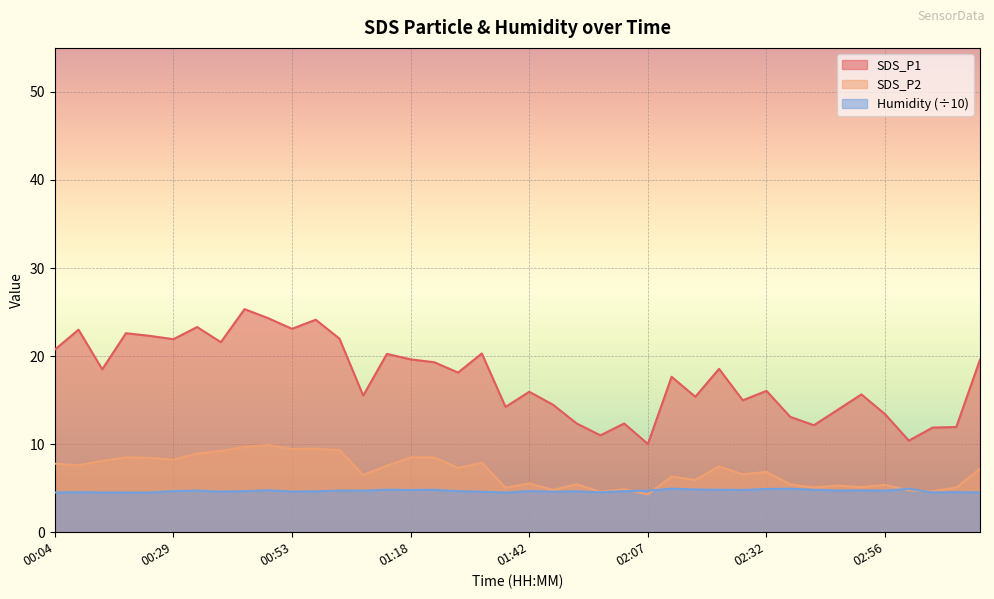

How many data points in SDS_P2 are less than 7?

20